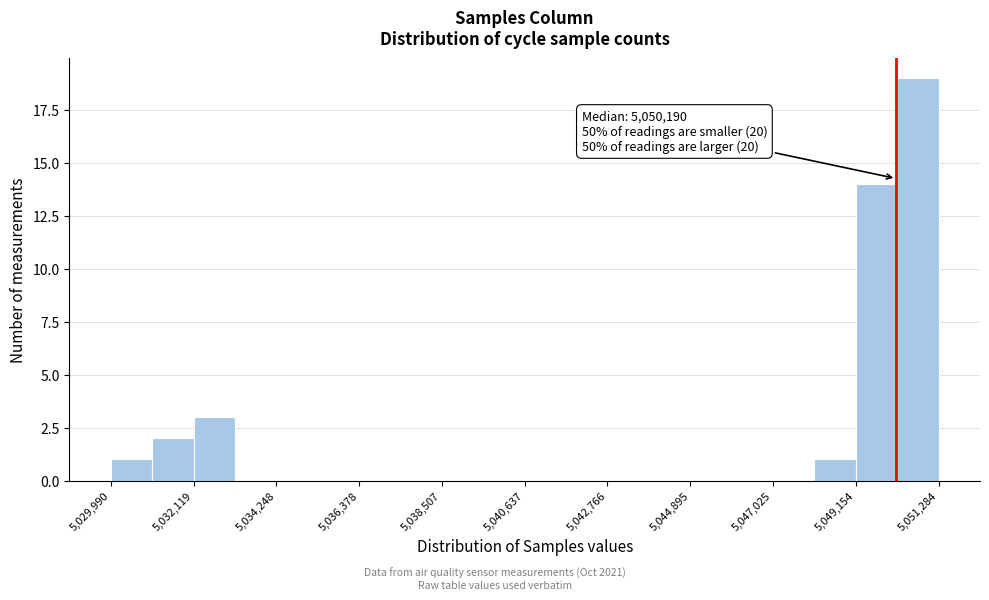

Read against the x-axis, roughly where is the centre of the tallest bar?

5051000